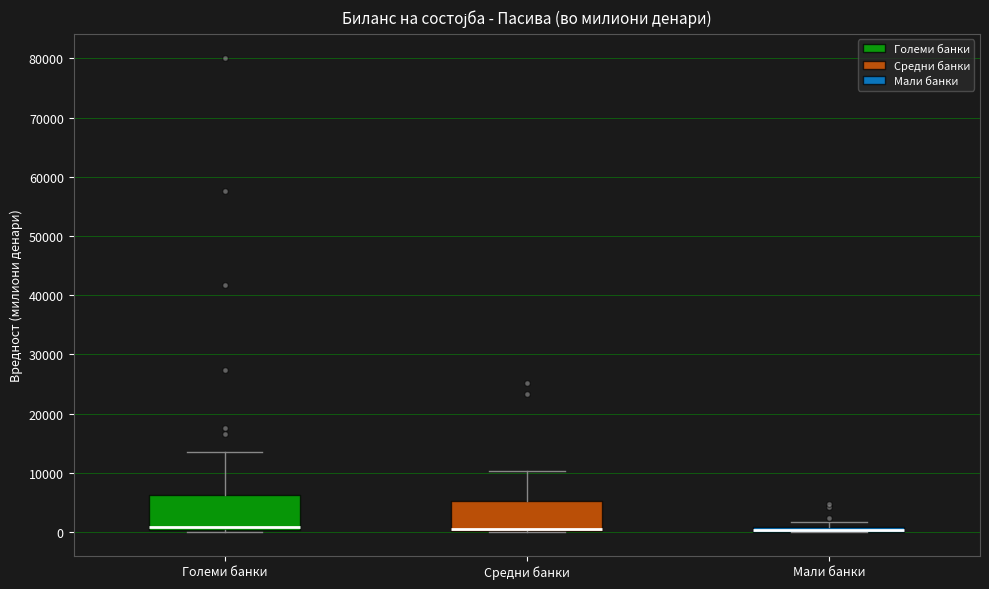

Where is the upper edge of the box for Средни банки on the y-axis? The values are not printed on the chart, so give them approximately, as read against the axis.

5000